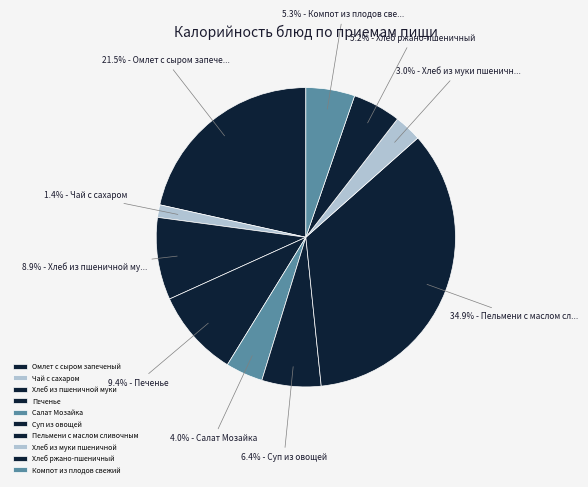

How many slices are in this pie chart?

10